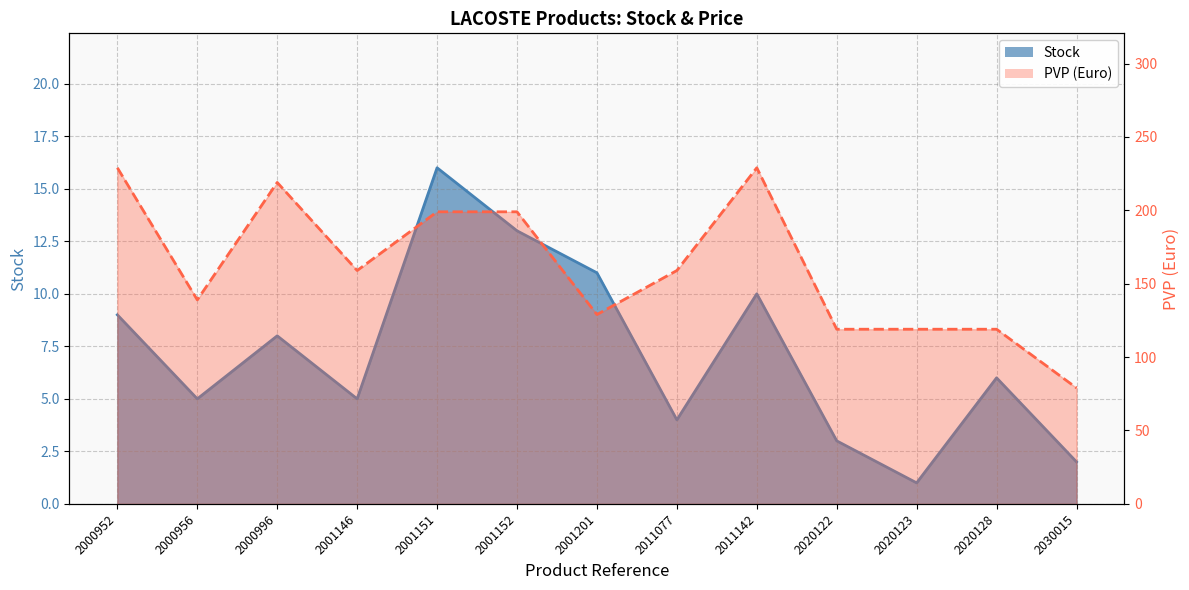

Which series has the largest range (max minus min)?

PVP (Euro)